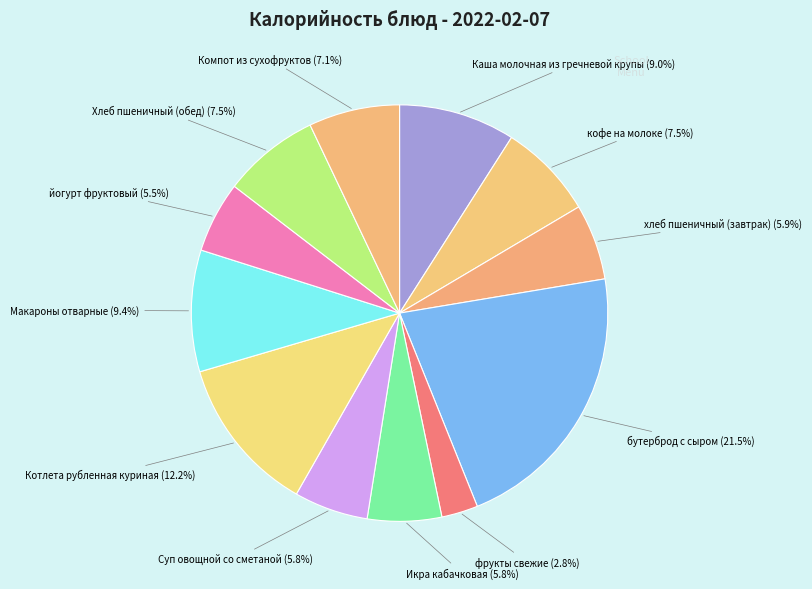

What is the ratio of the value at Икра кабачковая to the value at бутерброд с сыром?

0.3